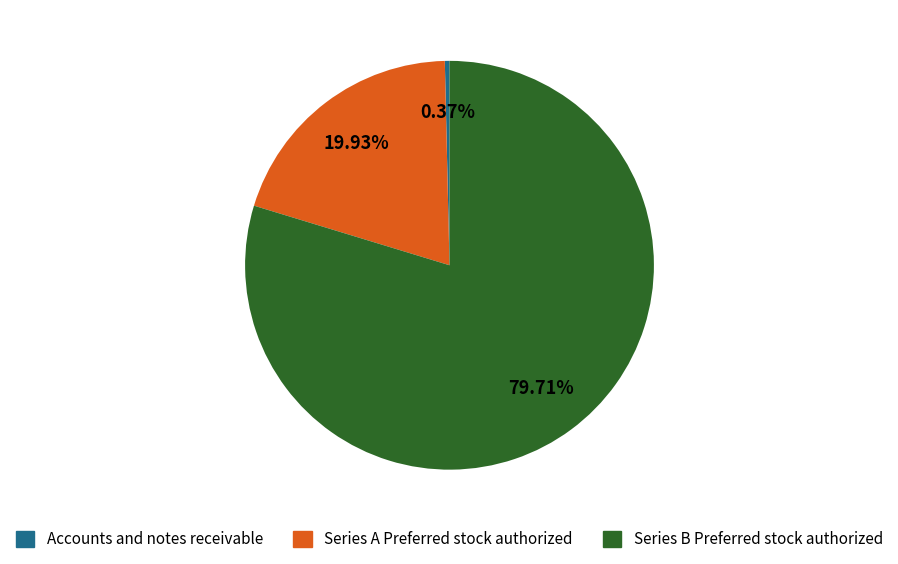

Does any single category account for the majority?

Yes